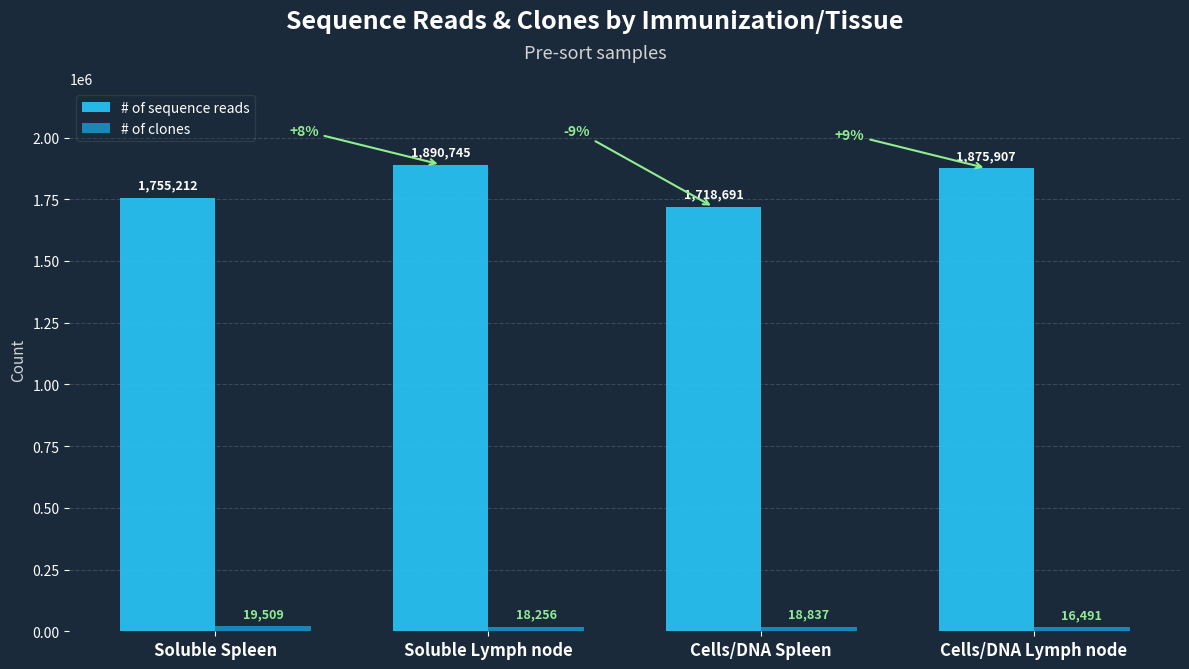

What value does the # of sequence reads series have at Cells/DNA Lymph node, to the nearest 100?

1875900